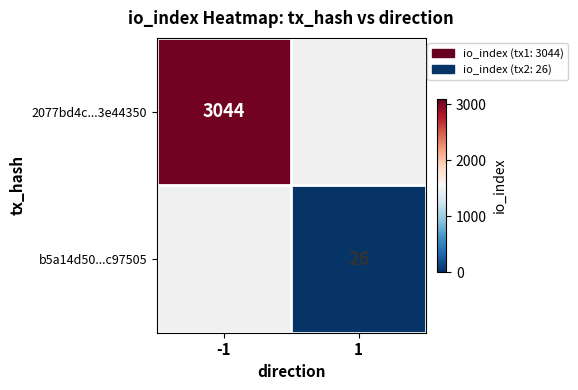

True or false: 2077bd4c...3e44350 has a value of 3044 at -1.

True